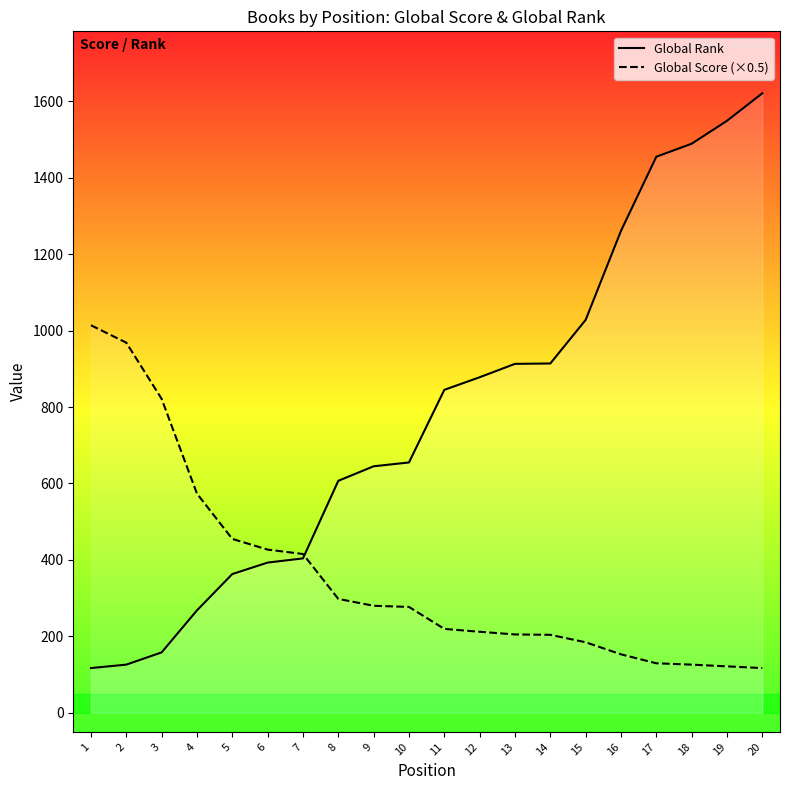

What is the value of the Global Score (×0.5) point at the 16th from the left?

153.0